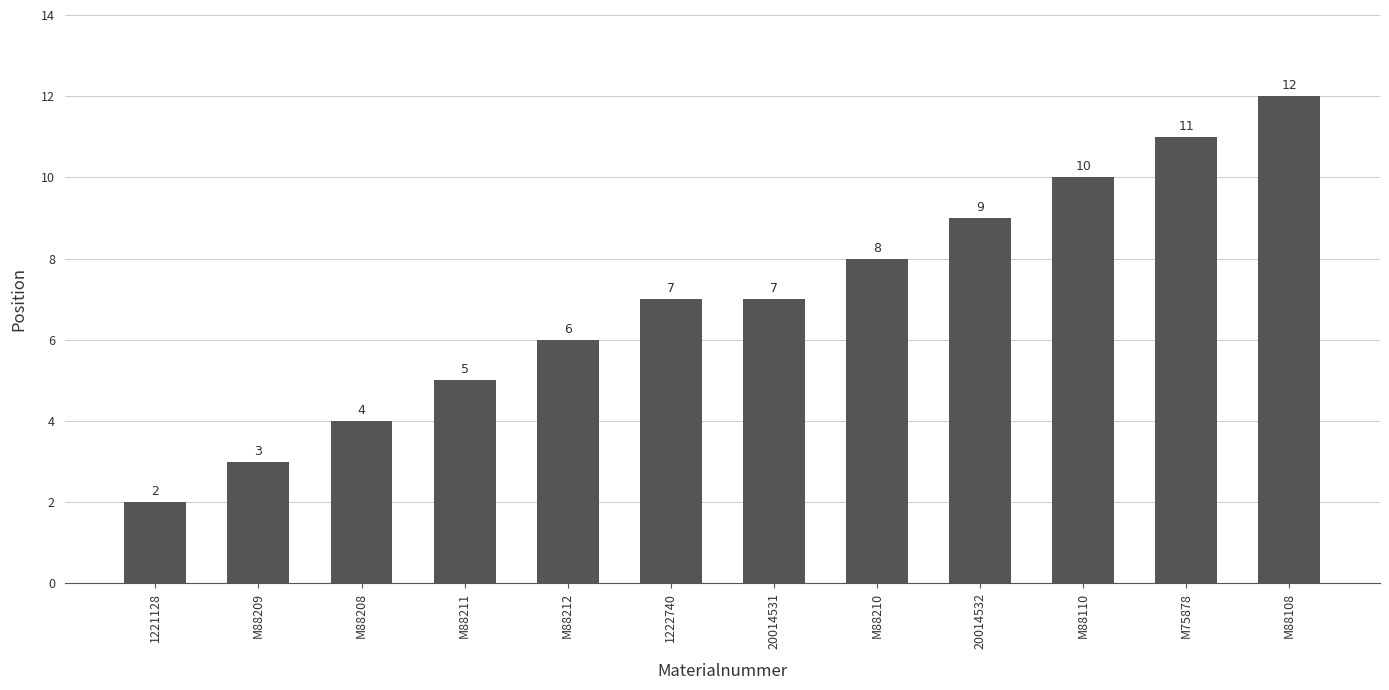

Read the value at M88209.

3